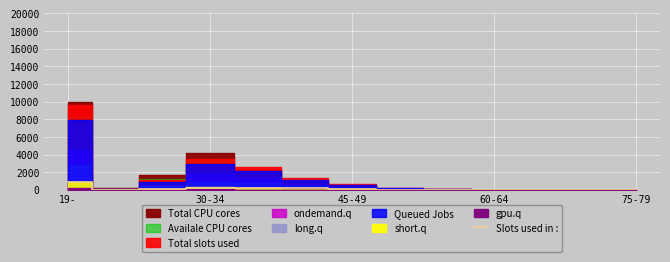

How many interior local valleys (lower than both neighbors) does the data have?

1